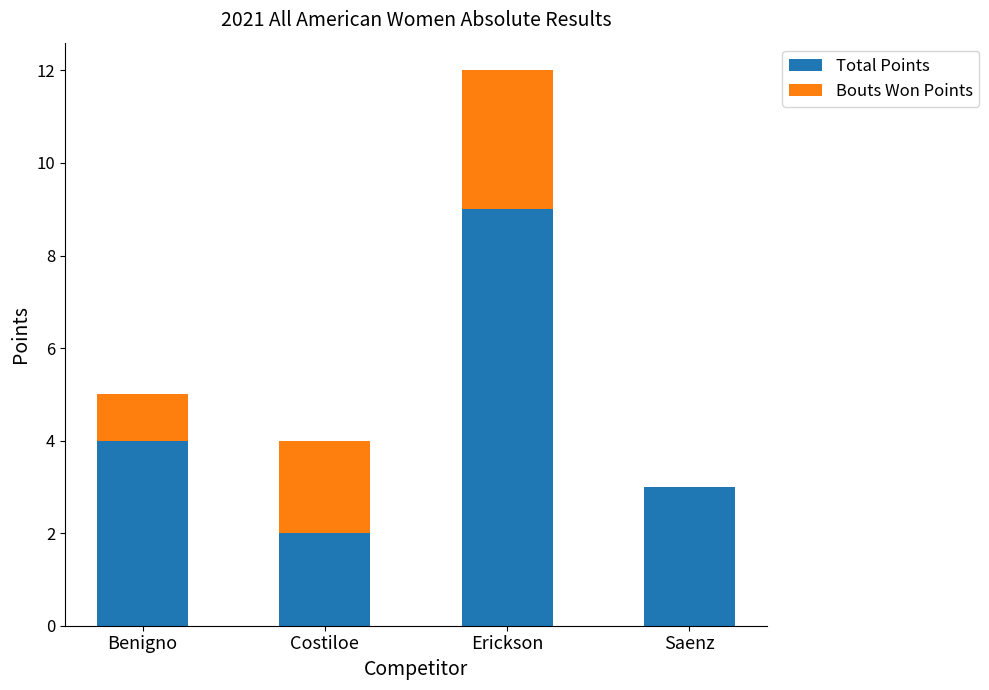

At which category is the sum across all series the highest?

Erickson